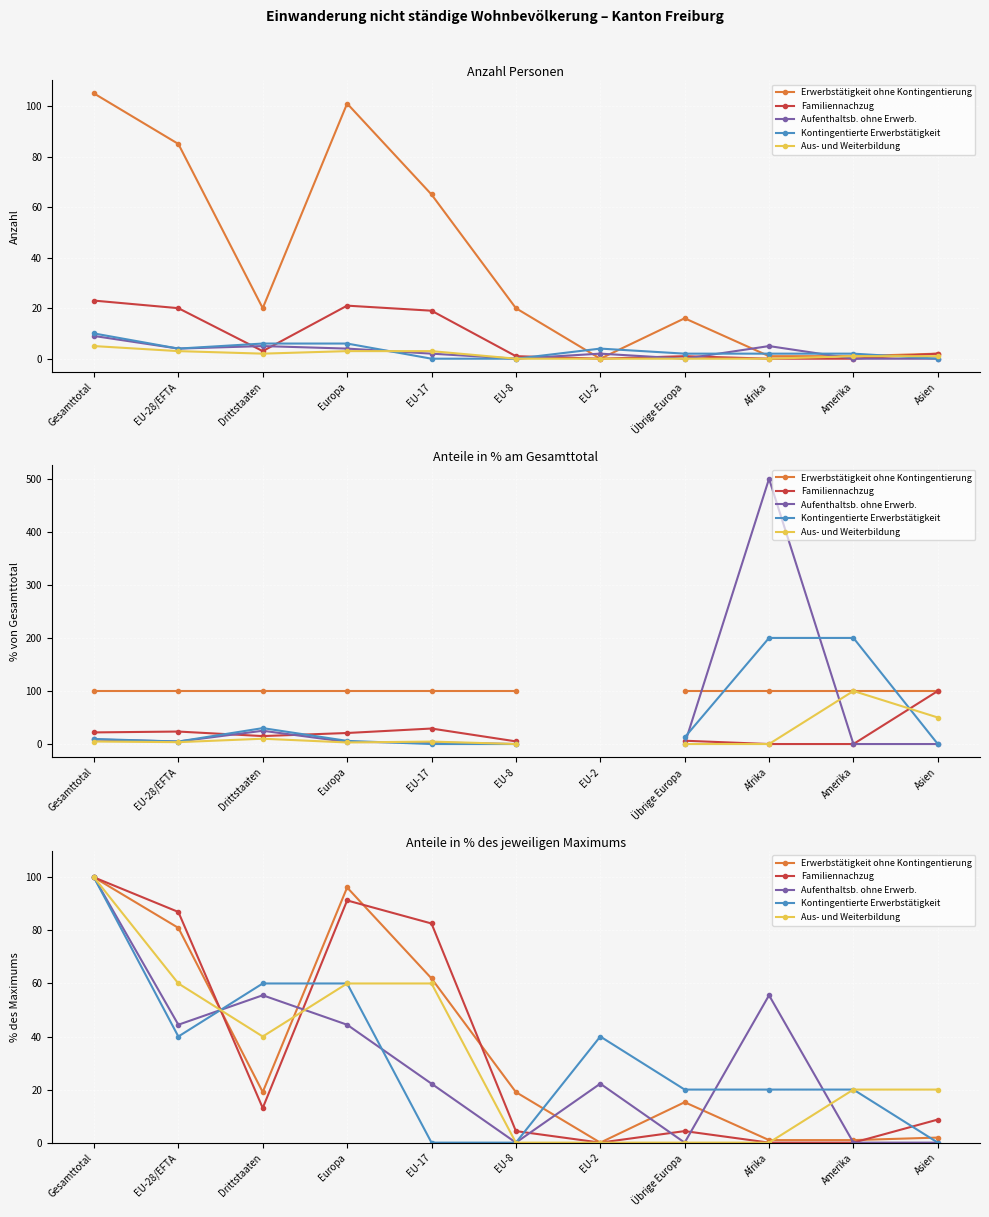

What is the total value across all series at EU-8?

23.4